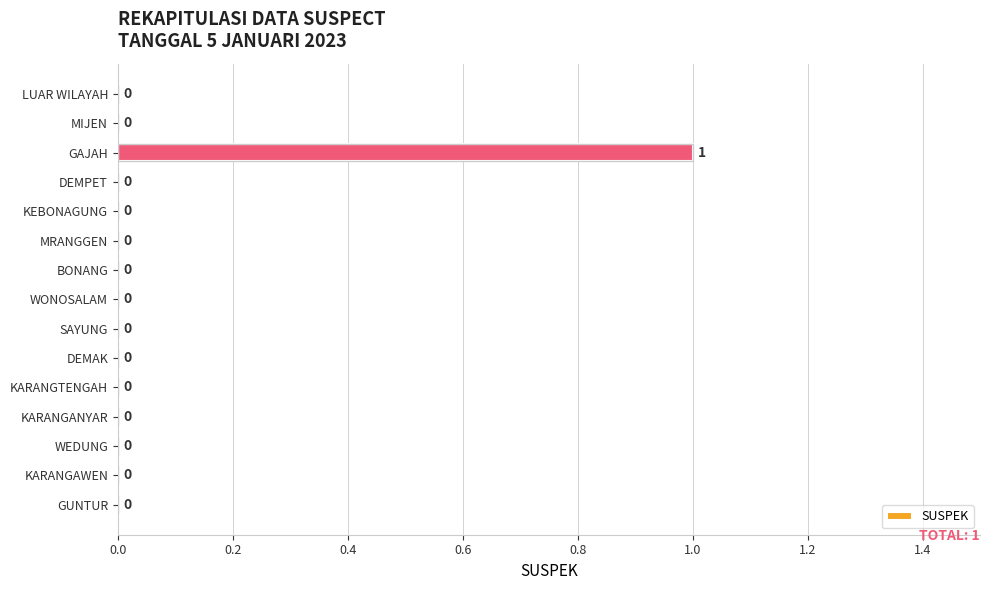

How many values are between 0 and 1?

15